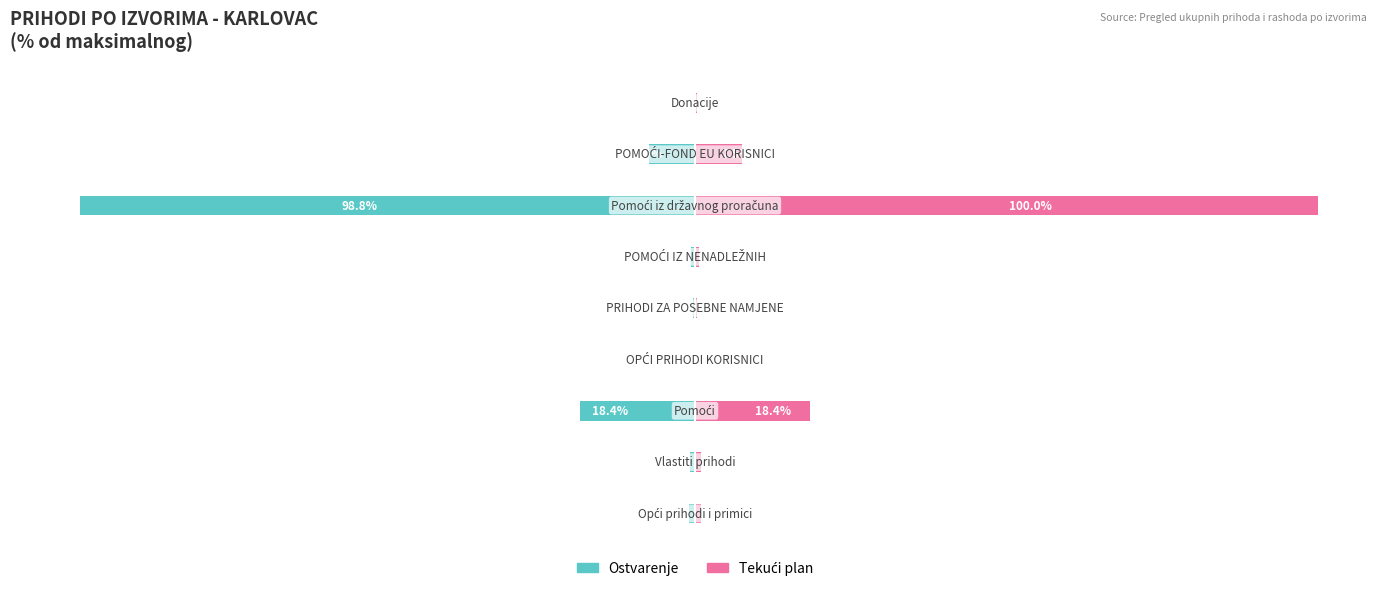

Is the value of Ostvarenje at 6 greater than the value of Tekući plan at 6?

No